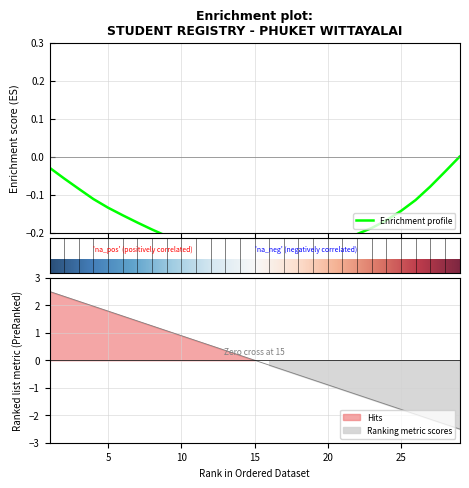

What is the change in value from 12 to 19?

-1.2